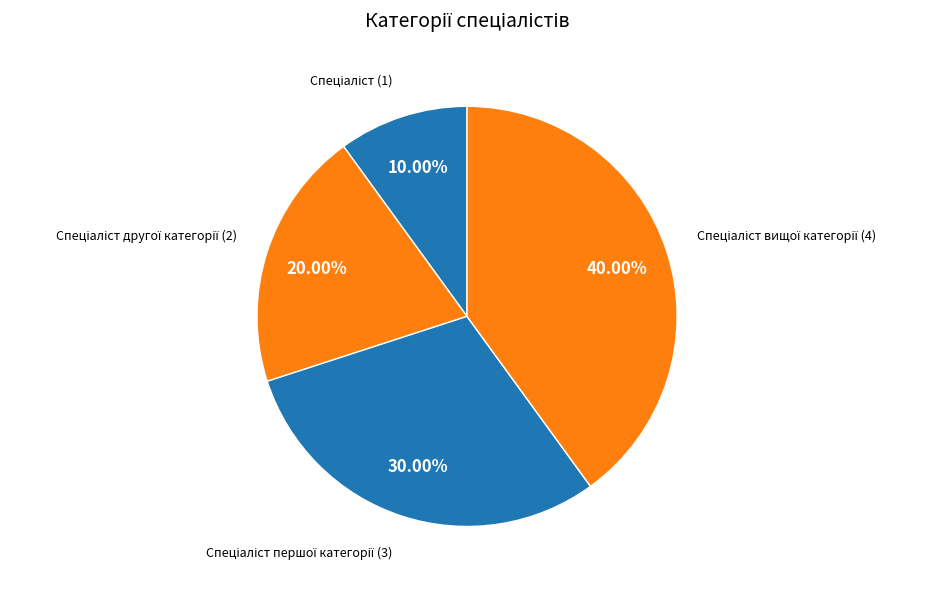

Is there a majority slice in this chart?

No